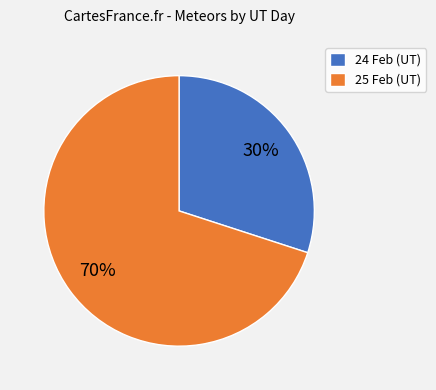

Do 24 Feb (UT) and 25 Feb (UT) together represent more than half of the pie?

Yes